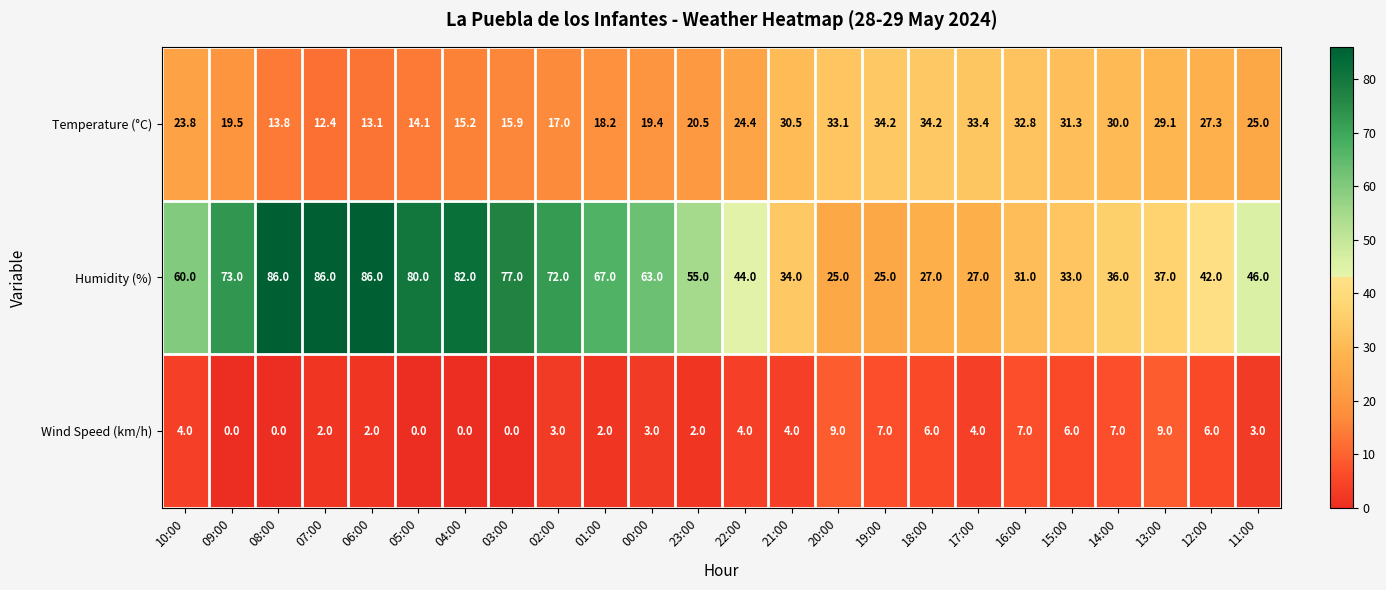

Rank the series at 19:00 from highest to lowest value.

Temperature (°C), Humidity (%), Wind Speed (km/h)